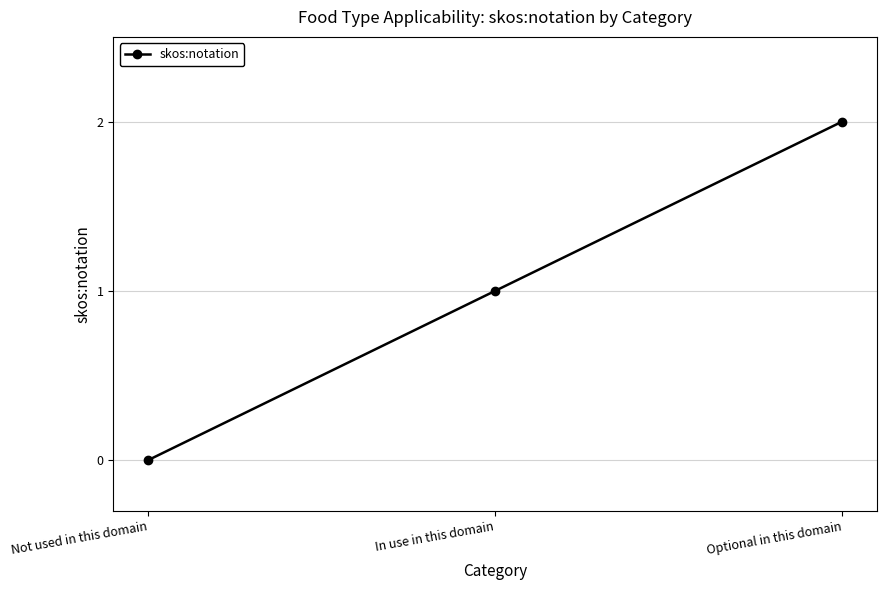

Rank the categories by value from highest to lowest.

Optional in this domain, In use in this domain, Not used in this domain